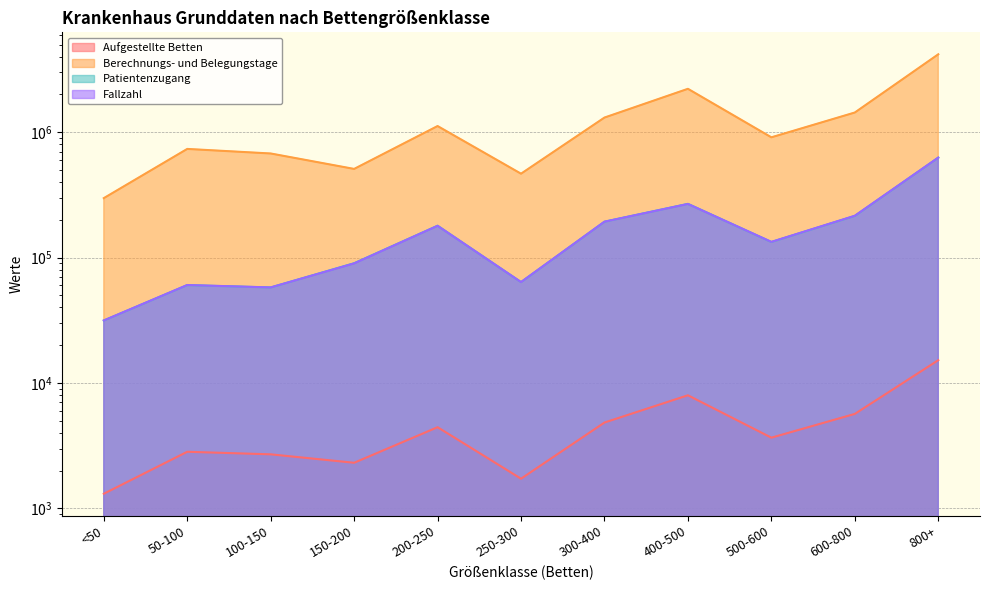

True or false: Aufgestellte Betten has a value of 11627.0 at 400-500.

False